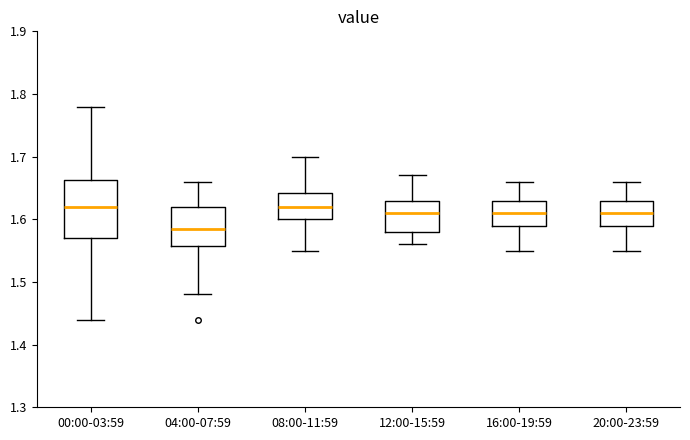

Reading left to right, read every box against the y-axis: the position of its median line, the range the box covers, and the ends of its whiskers. The values are not printed on the chart, so give them approximately, as read against the axis.

00:00-03:59: median 1.62, box 1.57 to 1.66, whiskers 1.44 to 1.78
04:00-07:59: median 1.59, box 1.56 to 1.62, whiskers 1.48 to 1.66
08:00-11:59: median 1.62, box 1.60 to 1.64, whiskers 1.55 to 1.70
12:00-15:59: median 1.61, box 1.58 to 1.63, whiskers 1.56 to 1.67
16:00-19:59: median 1.61, box 1.59 to 1.63, whiskers 1.55 to 1.66
20:00-23:59: median 1.61, box 1.59 to 1.63, whiskers 1.55 to 1.66